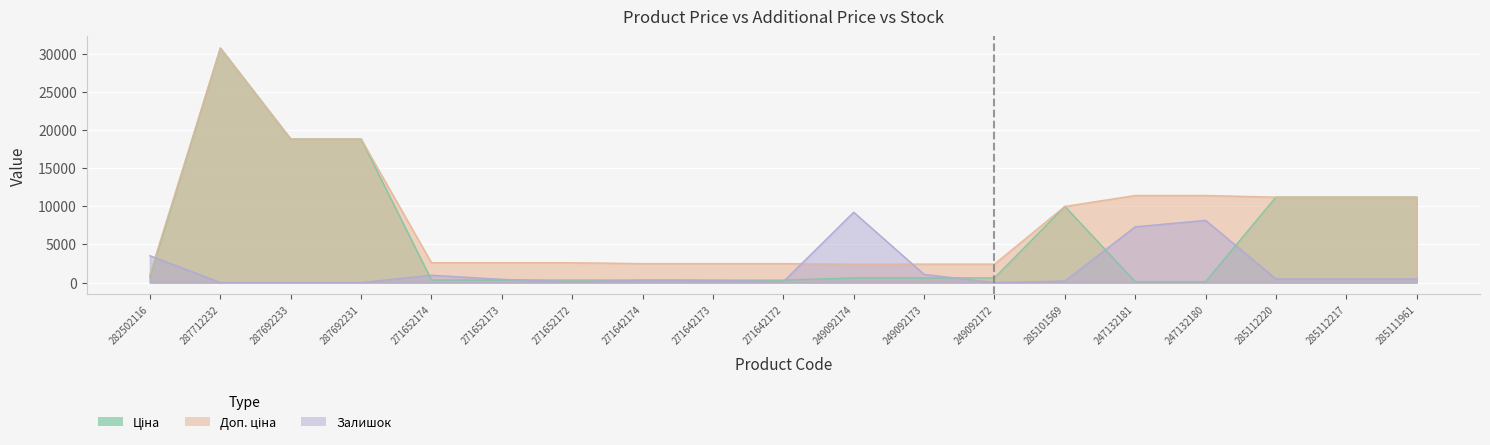

What is the label of the 3rd point from the left?

287692233